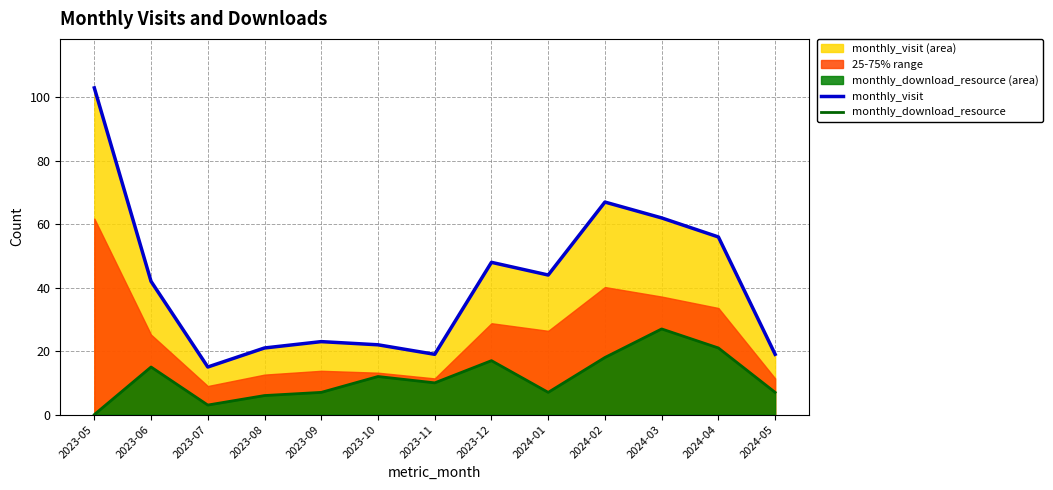

What is the greatest value displayed?

103